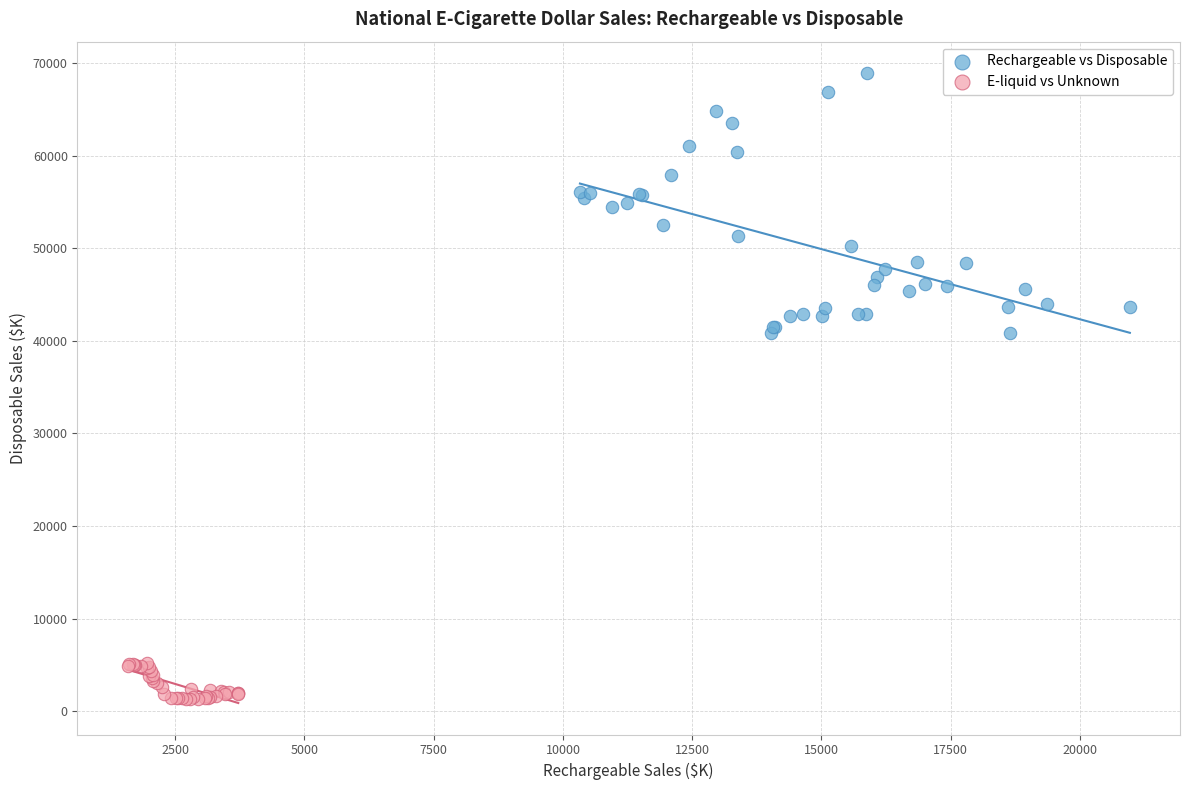

What are all the series names shown in the legend?

Rechargeable vs Disposable, E-liquid vs Unknown